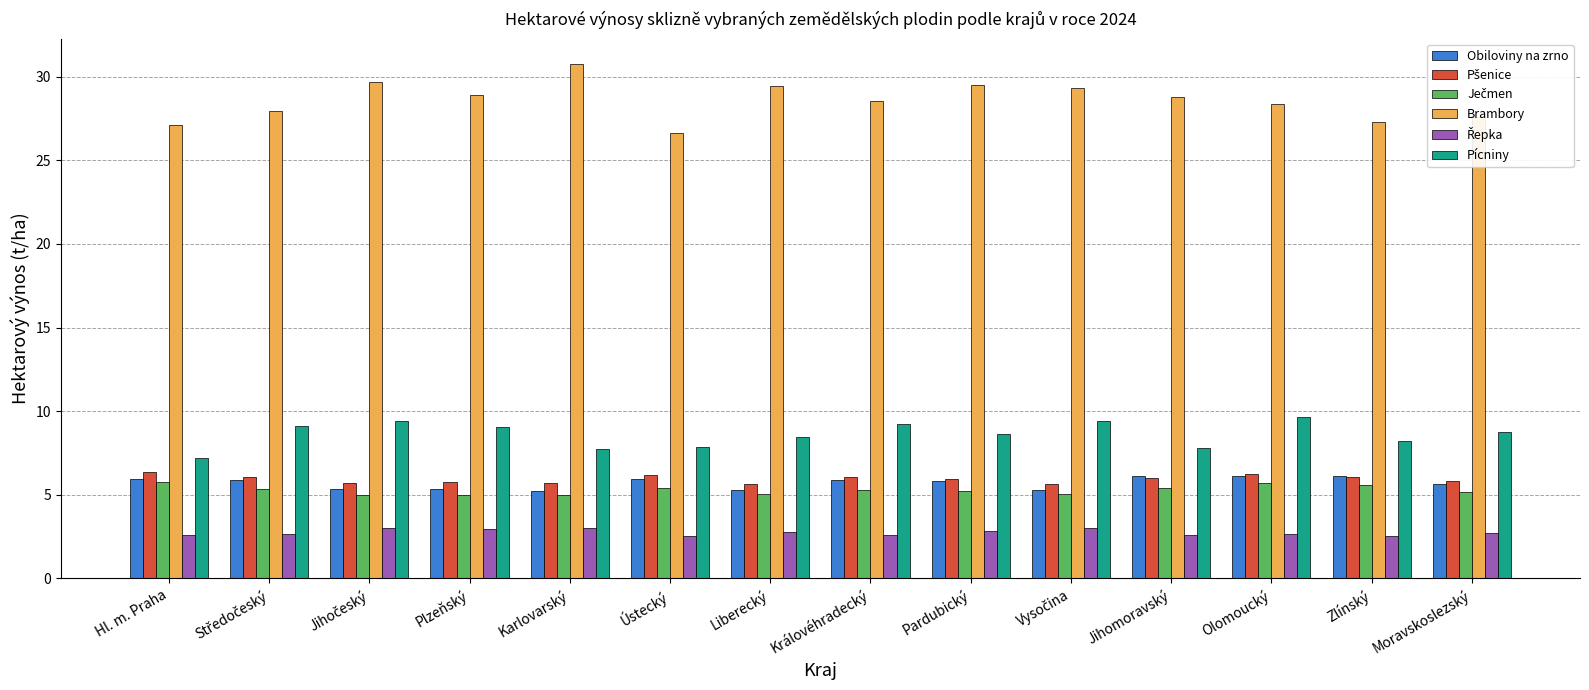

The value of Brambory at Jihomoravský is 28.8. True or false?

True